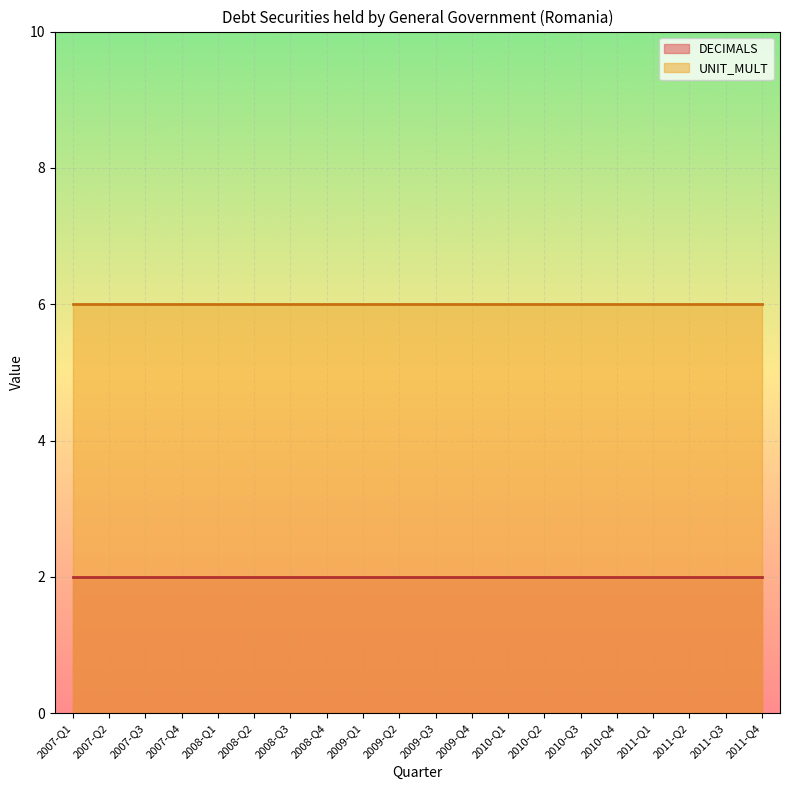

Does the chart display data point markers on the line(s)?

No